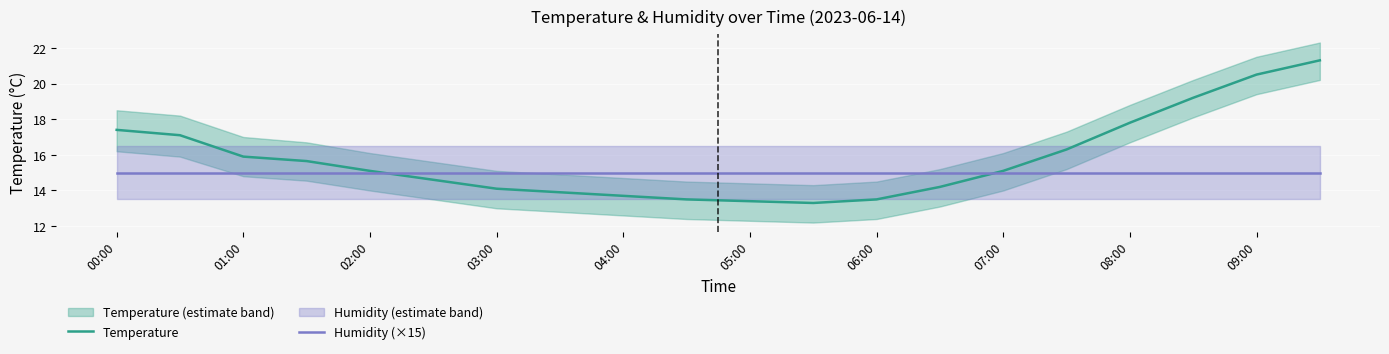

What is the highest value of the Temperature series?

21.3